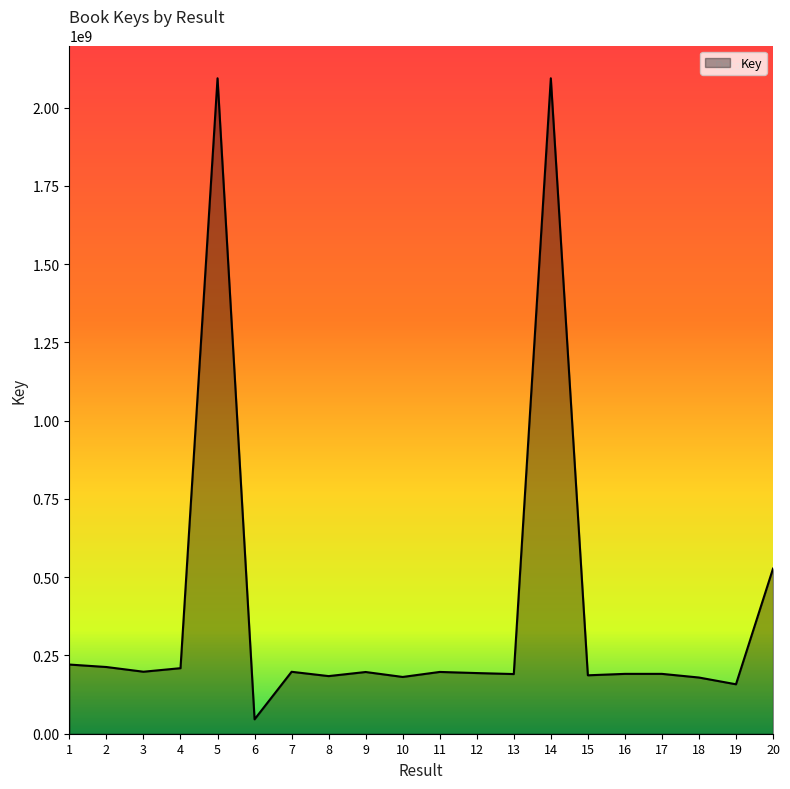

The value at 20 is 527514935. True or false?

True